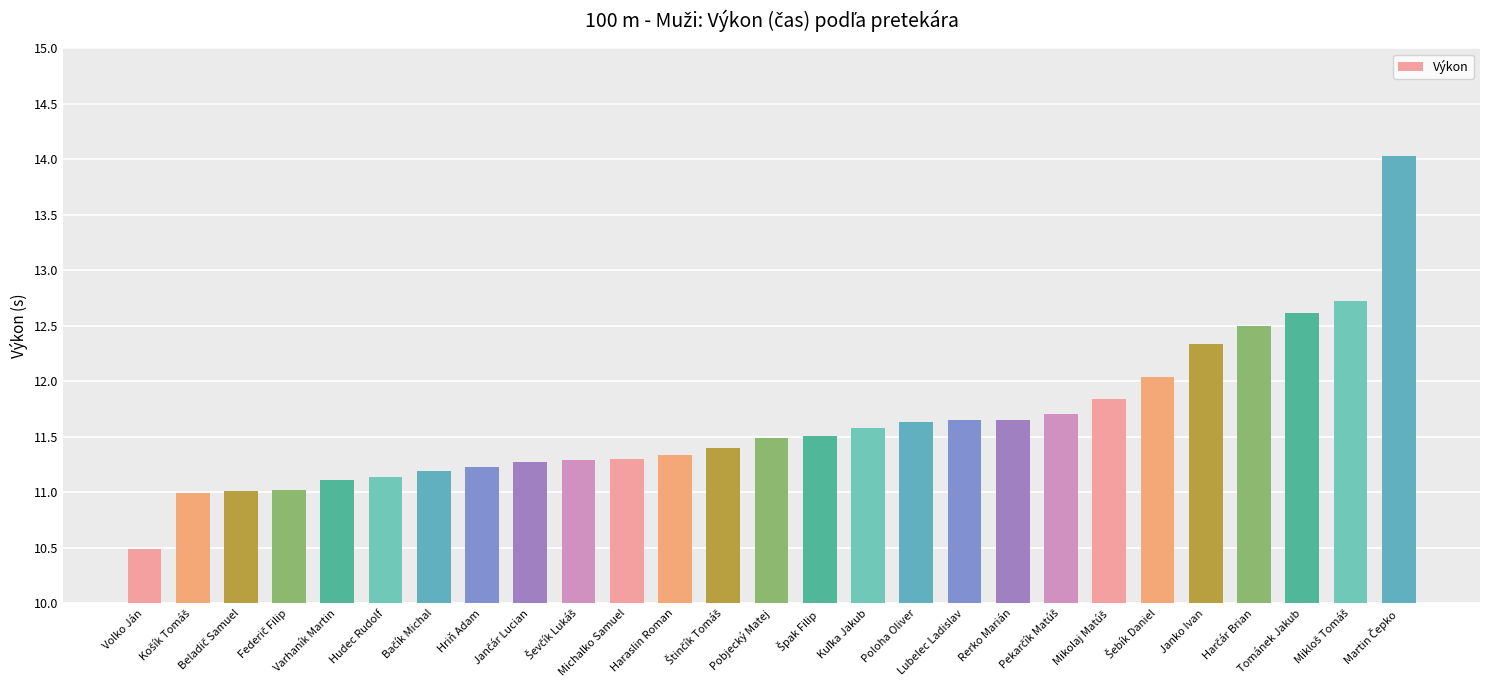

What is the average value?

11.6